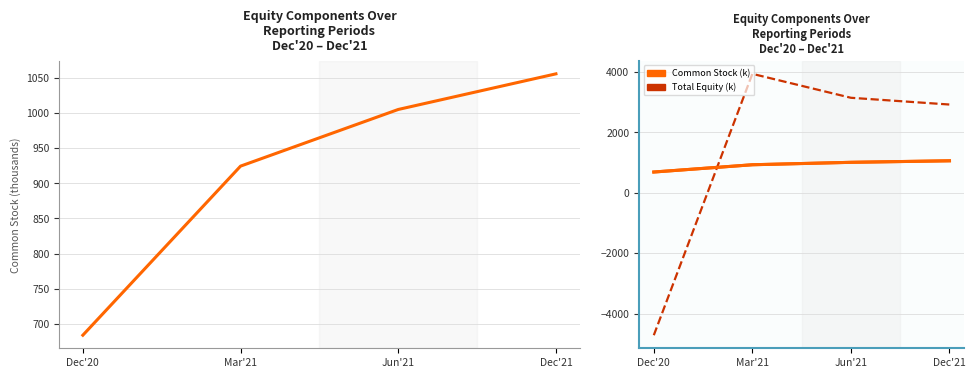

List the series in order of their peak value, highest first.

Total Equity (k), Common Stock (k)